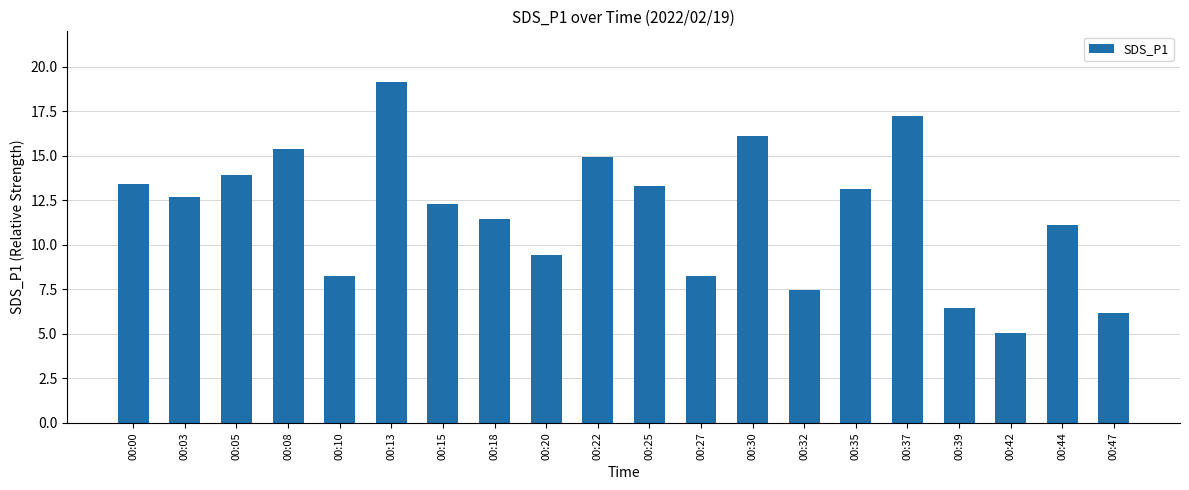

What is the value of the 11th bar from the left?

13.3